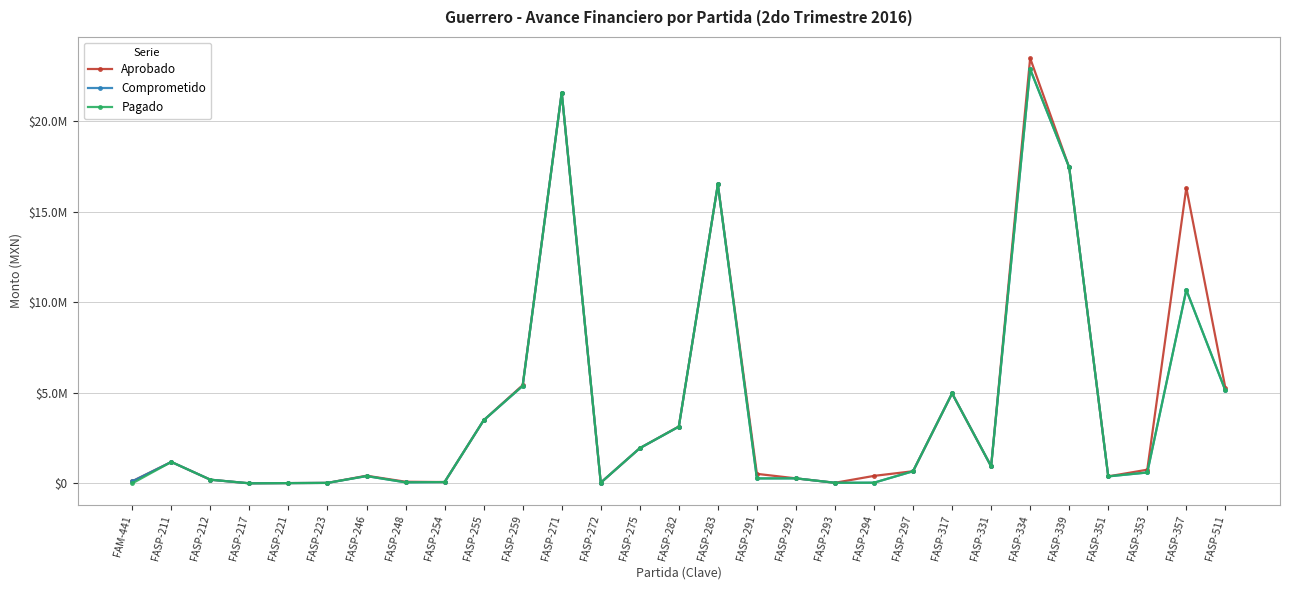

What is the label of the 11th point from the right?

FASP-293